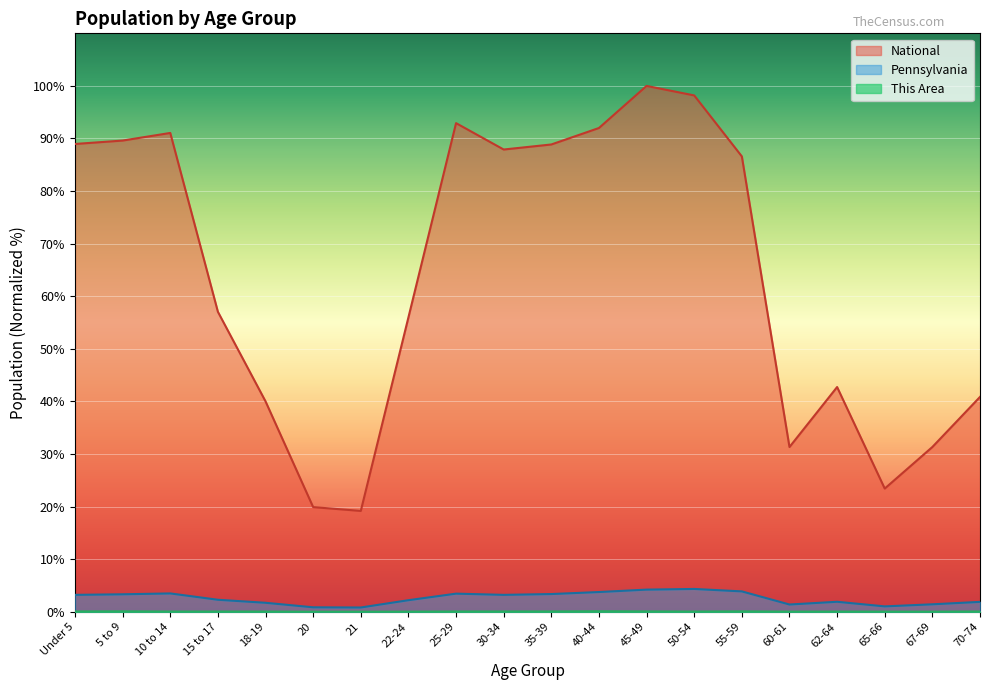

What is the difference between the Pennsylvania values at 65-66 and 62-64?

0.9